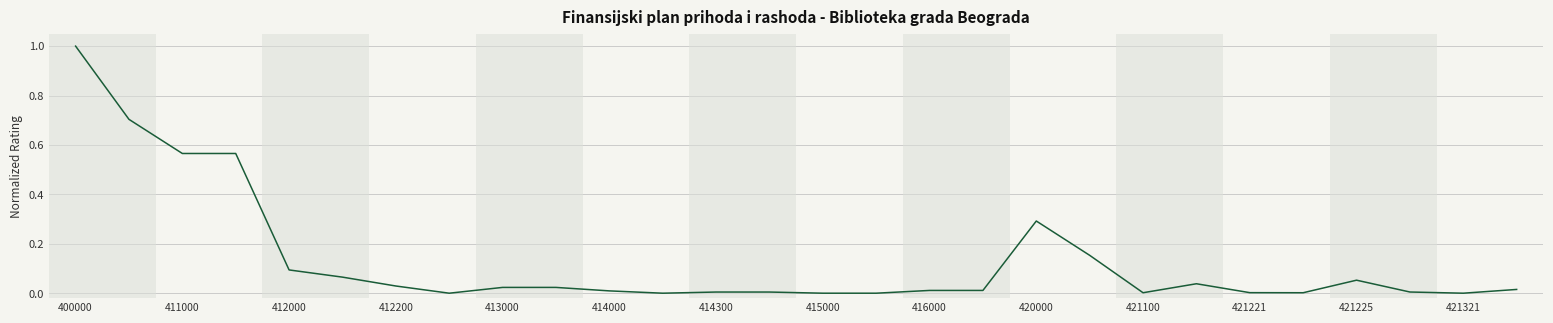

How many lines are shown in the chart?

1